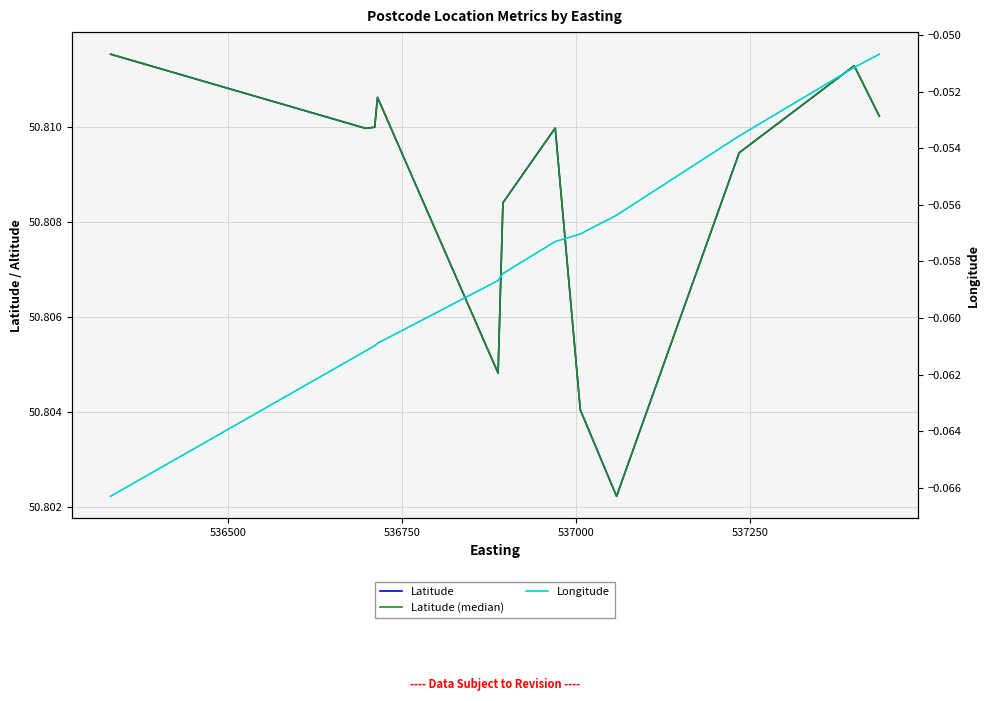

In Latitude (median), how many points are lower than both neighbors (excluding endpoints)?

2